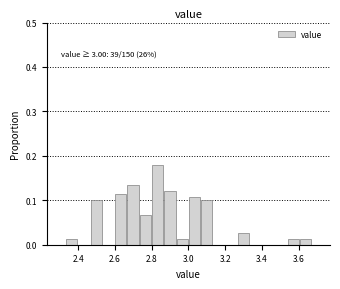

Around what value on the x-axis is the tallest bar? Give the approximate position of its centre, as read against the axis.

2.84